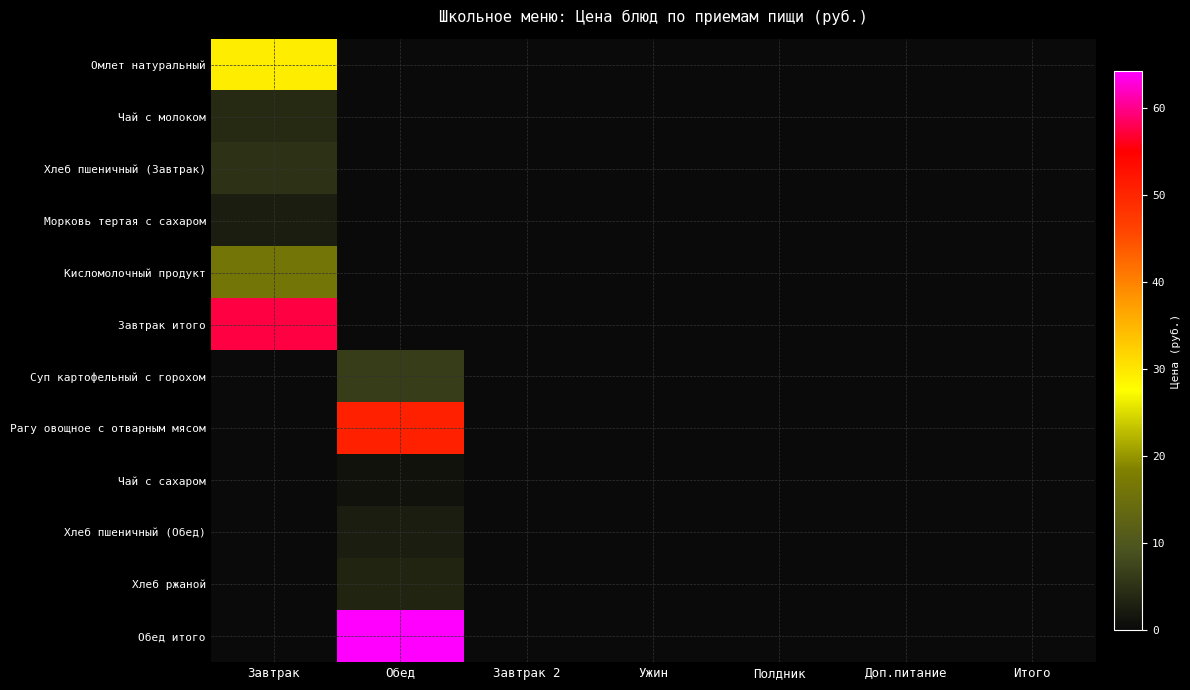

At how many categories does at least one series exceed 48?

2